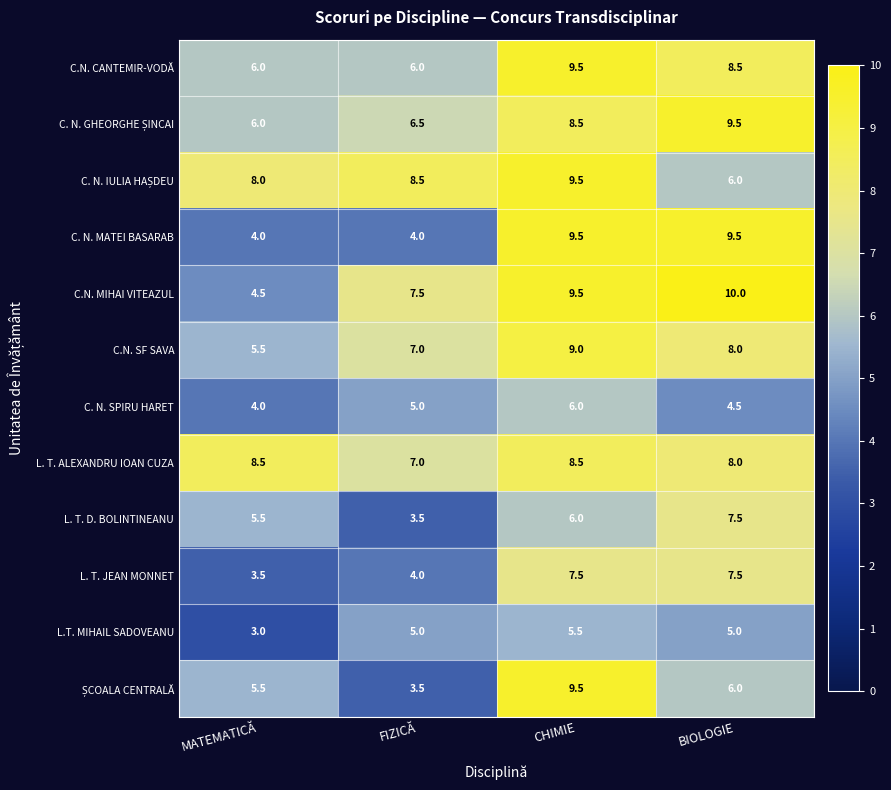

What is the difference between the maximum and minimum values in the C.N. CANTEMIR-VODĂ series?

3.5